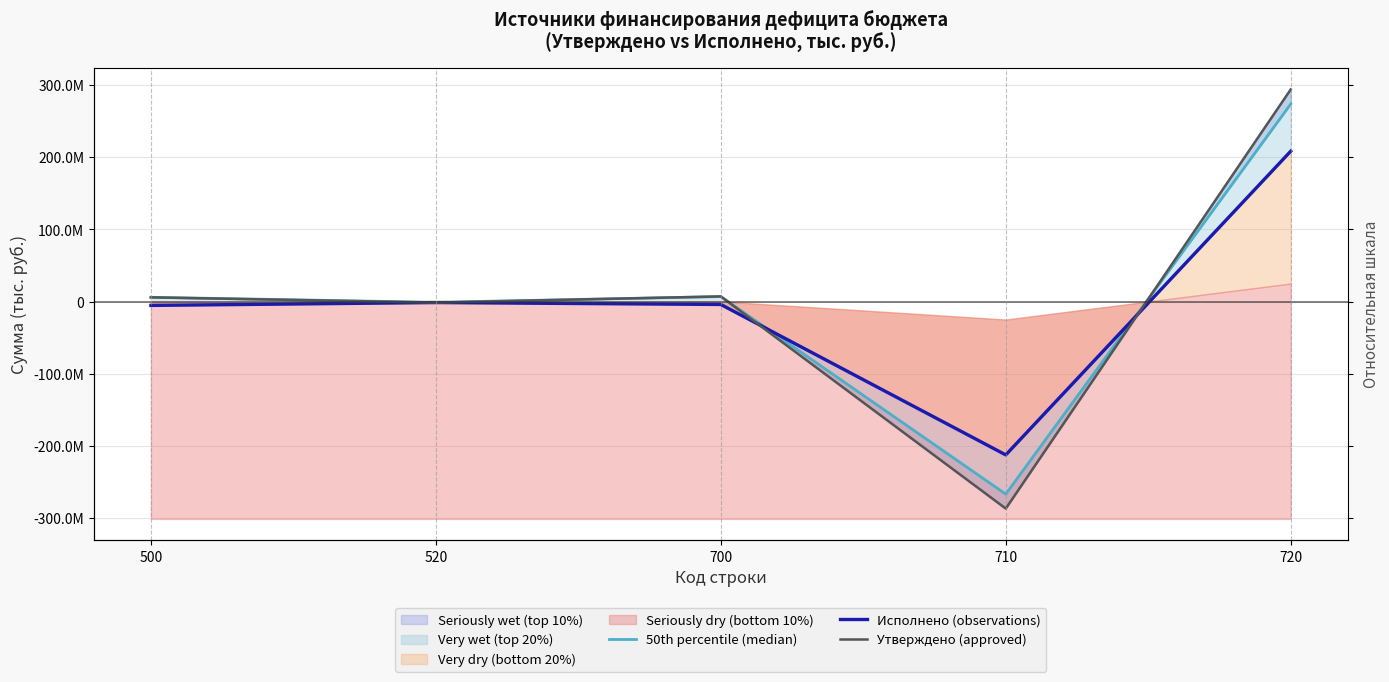

Rank the categories by 50th percentile (median) value from highest to lowest.

720, 700, 500, 520, 710